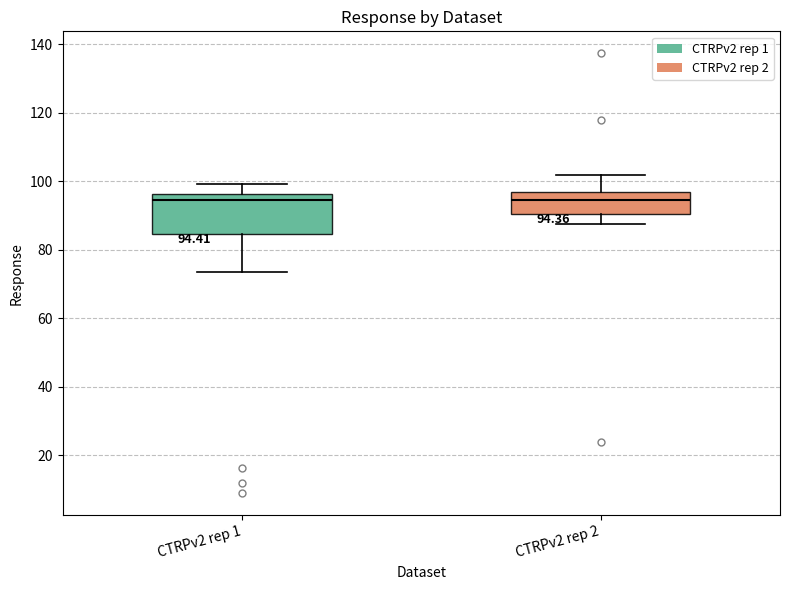

Comparing the boxes themselves (not the whiskers), which one is the tallest?

CTRPv2 rep 1